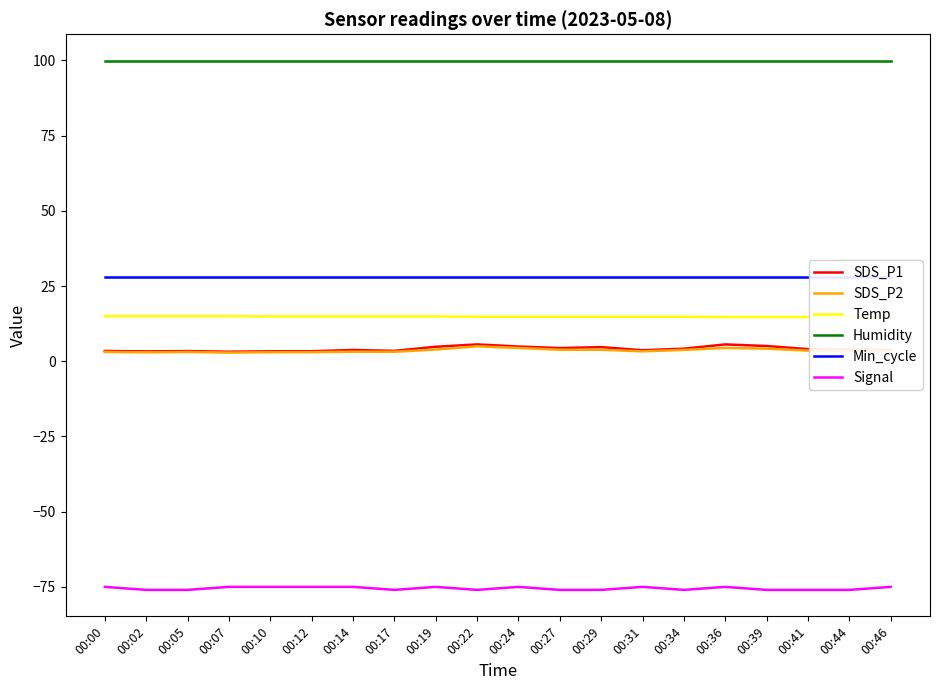

What is the maximum value for SDS_P1?

5.6